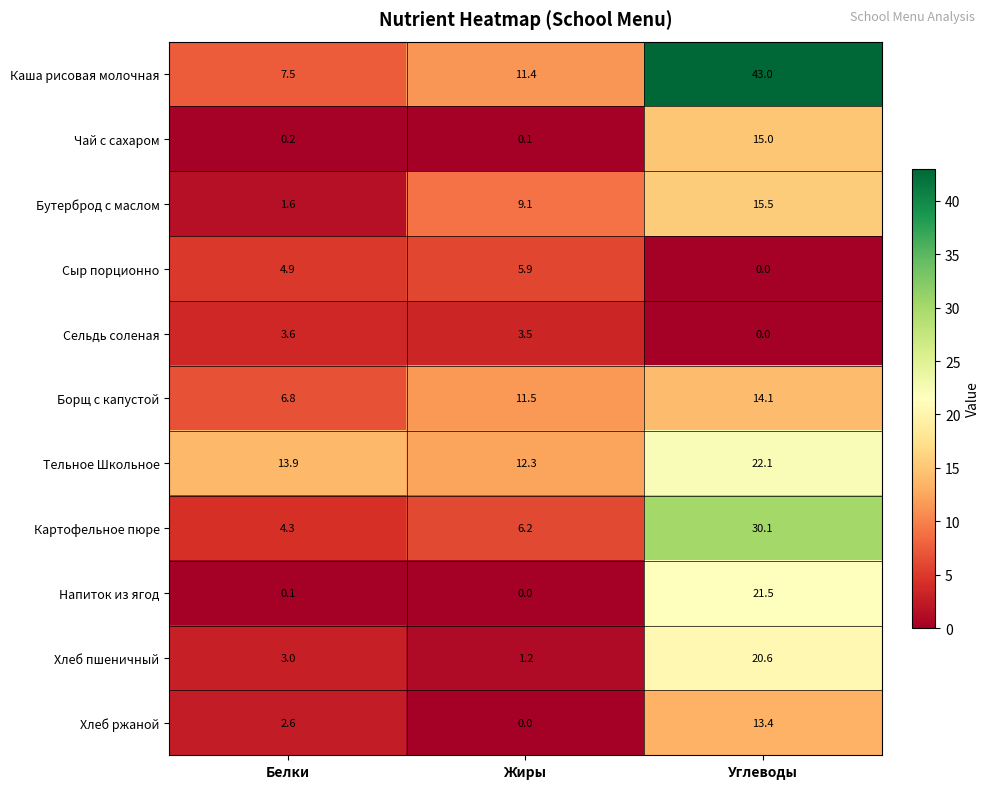

Which series has the widest spread of values?

Каша рисовая молочная